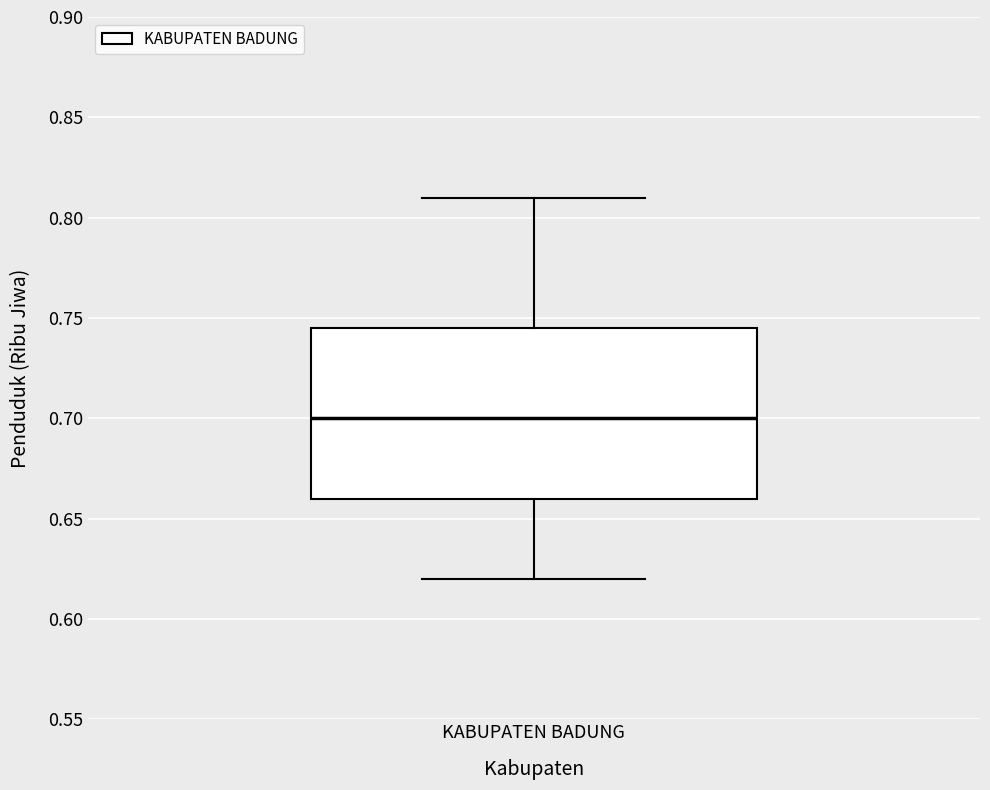

Read this box plot against the y-axis: the position of the median line, the range covered by the box, and the ends of both whiskers. The values are not printed on the chart, so give them approximately, as read against the axis.

median 0.700, box 0.660 to 0.745, whiskers 0.620 to 0.810